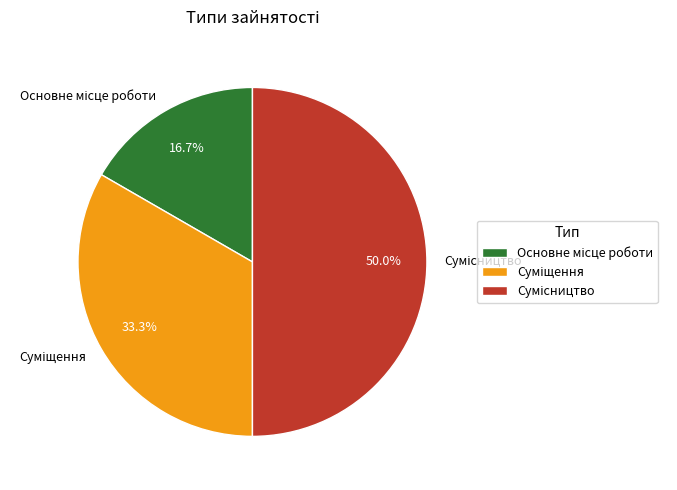

What portion of the pie excludes Суміщення?

66.7%